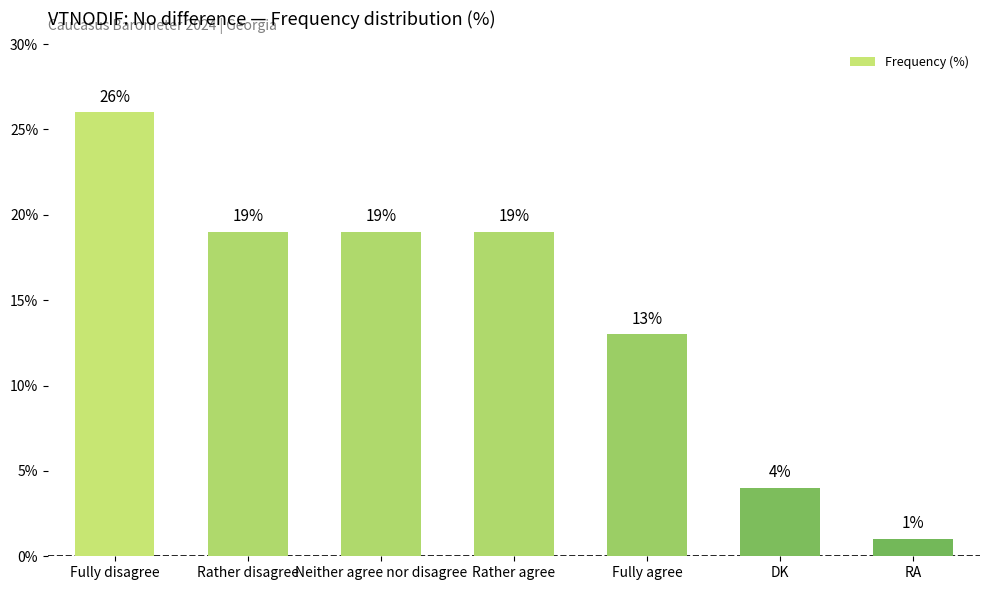

True or false: the data shows 4 at DK.

True